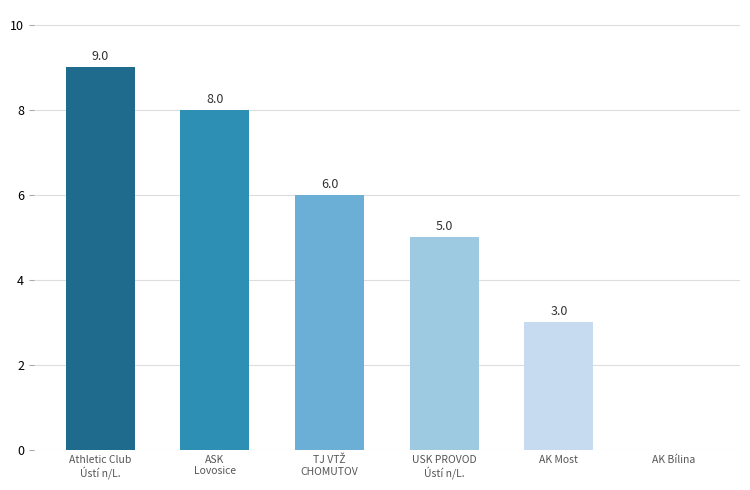

How many distinct data groups are displayed?

1